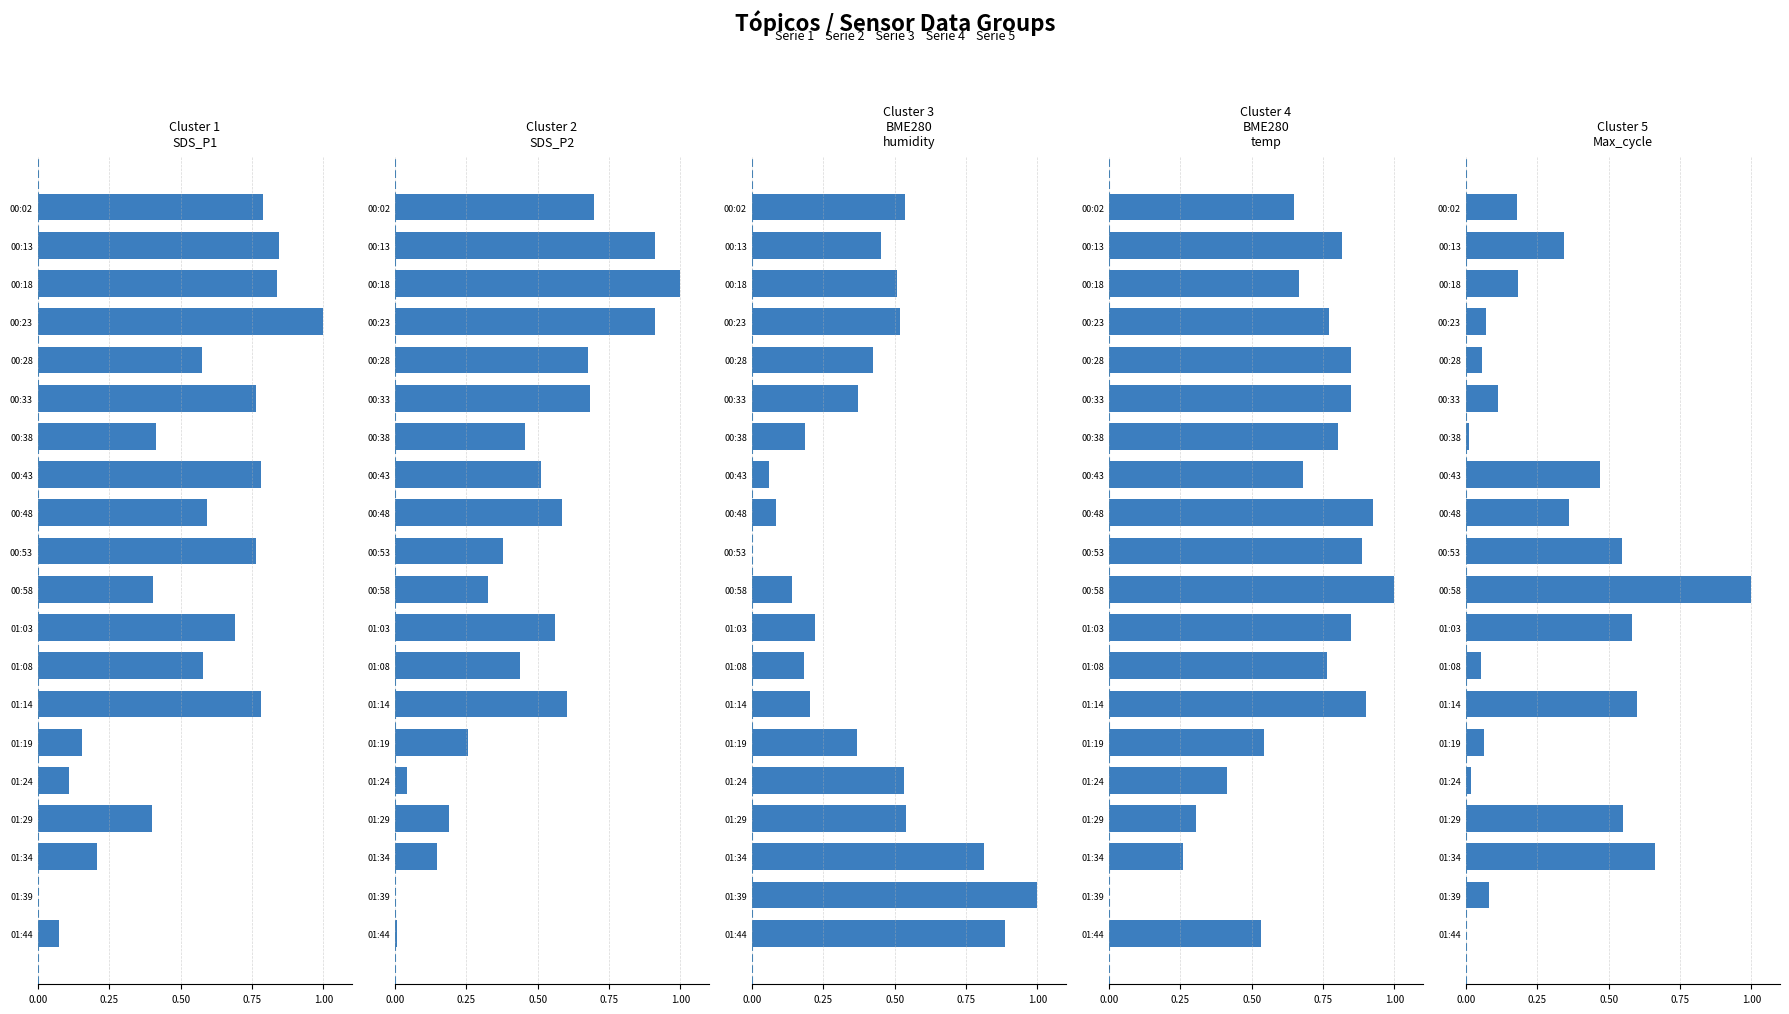

What is the approximate value of BME280
temp at 00:53?

0.9